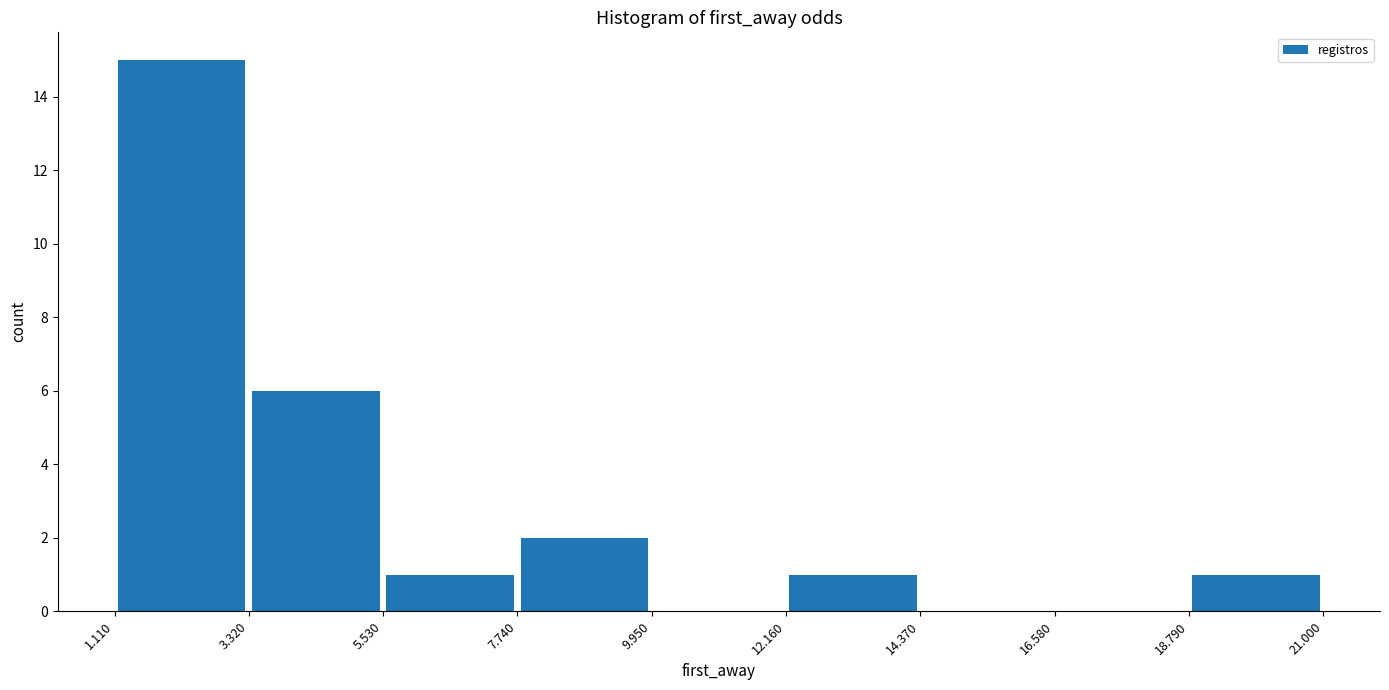

Reading left to right, list every bar in this chart as the range it spans on the x-axis followed by its height. The values are not printed on the chart, so give them approximately, as read against the axis.

1.110 to 3.320: 15
3.320 to 5.530: 6
5.530 to 7.740: 1
7.740 to 9.950: 2
9.950 to 12.160: 0
12.160 to 14.370: 1
14.370 to 16.580: 0
16.580 to 18.790: 0
18.790 to 21.000: 1